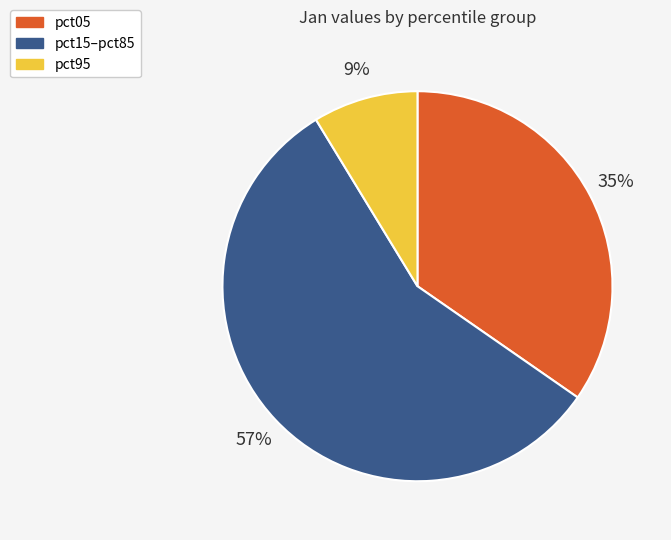

Does any single category account for the majority?

Yes